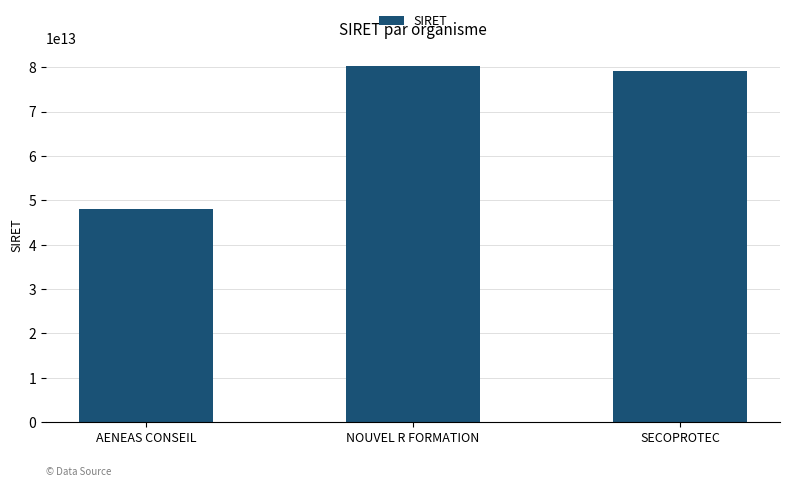

Approximately how many times larger is the value at AENEAS CONSEIL compared to SECOPROTEC?

0.6